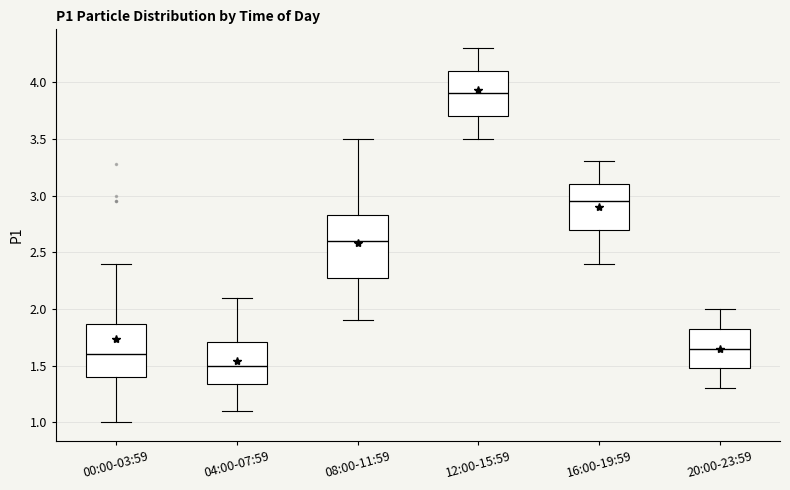

Where is the lower edge of the box for 08:00-11:59 on the y-axis? The values are not printed on the chart, so give them approximately, as read against the axis.

2.30